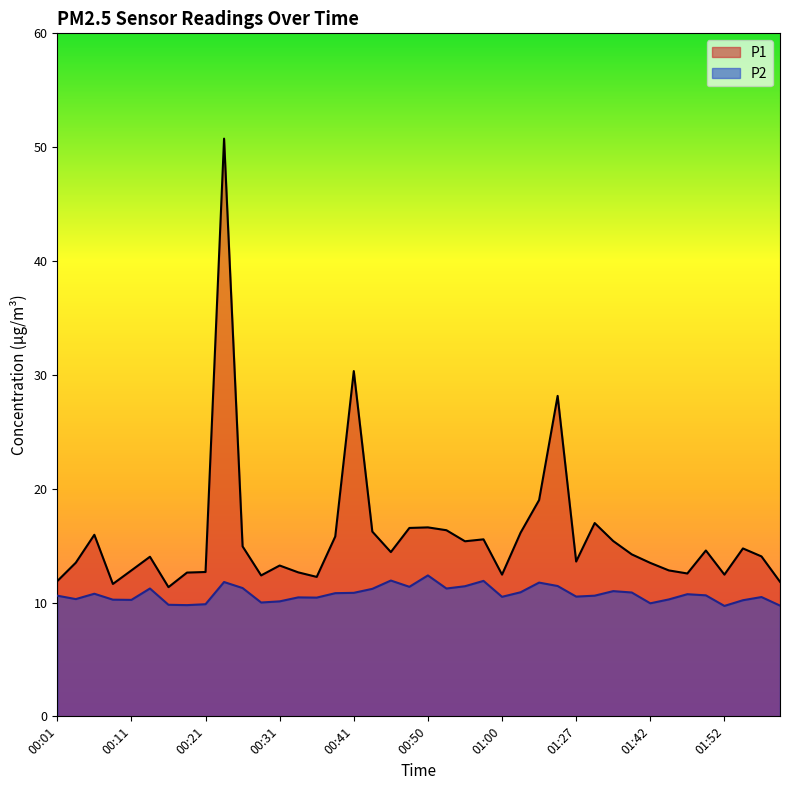

Is it true that P1 equals 5.0 at 01:57?

False